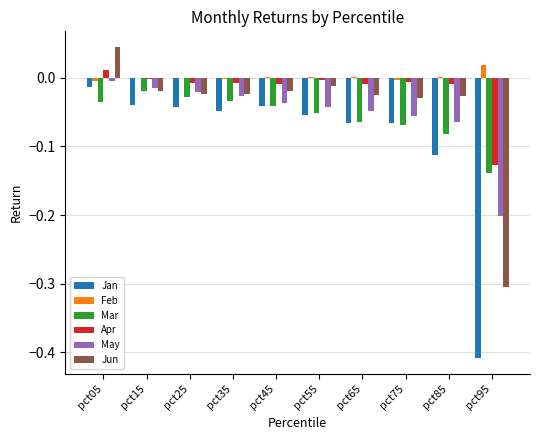

What is the spread (max minus min) of values at pct95?

0.4